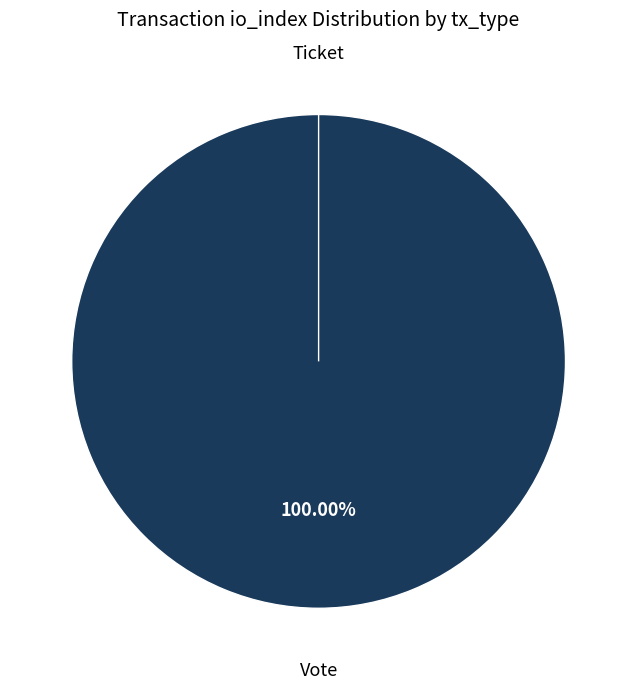

Is Vote the majority of the pie?

Yes